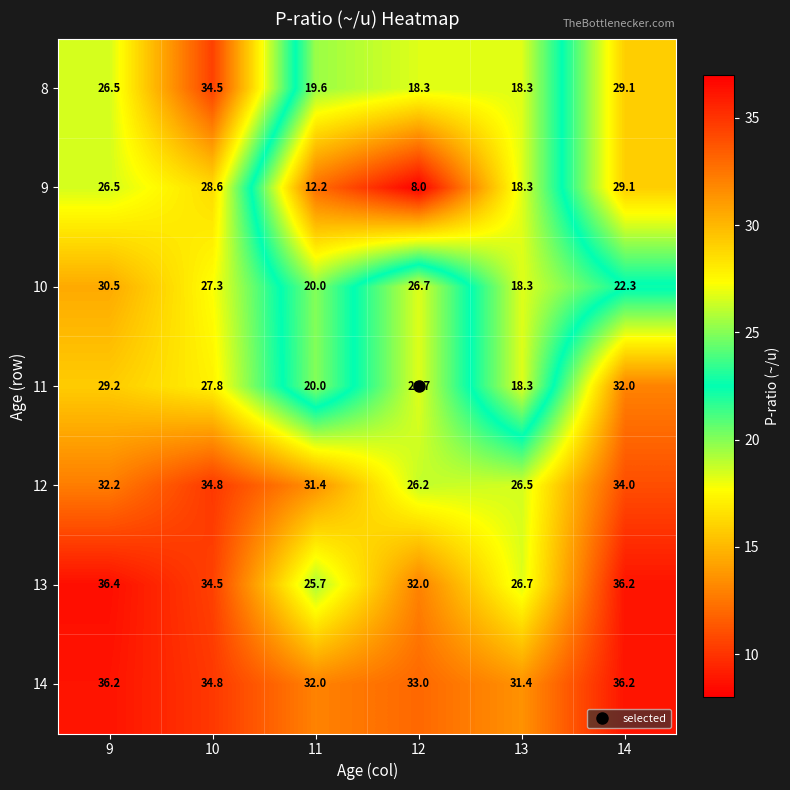

What is the spread (max minus min) of values at 14?

13.9